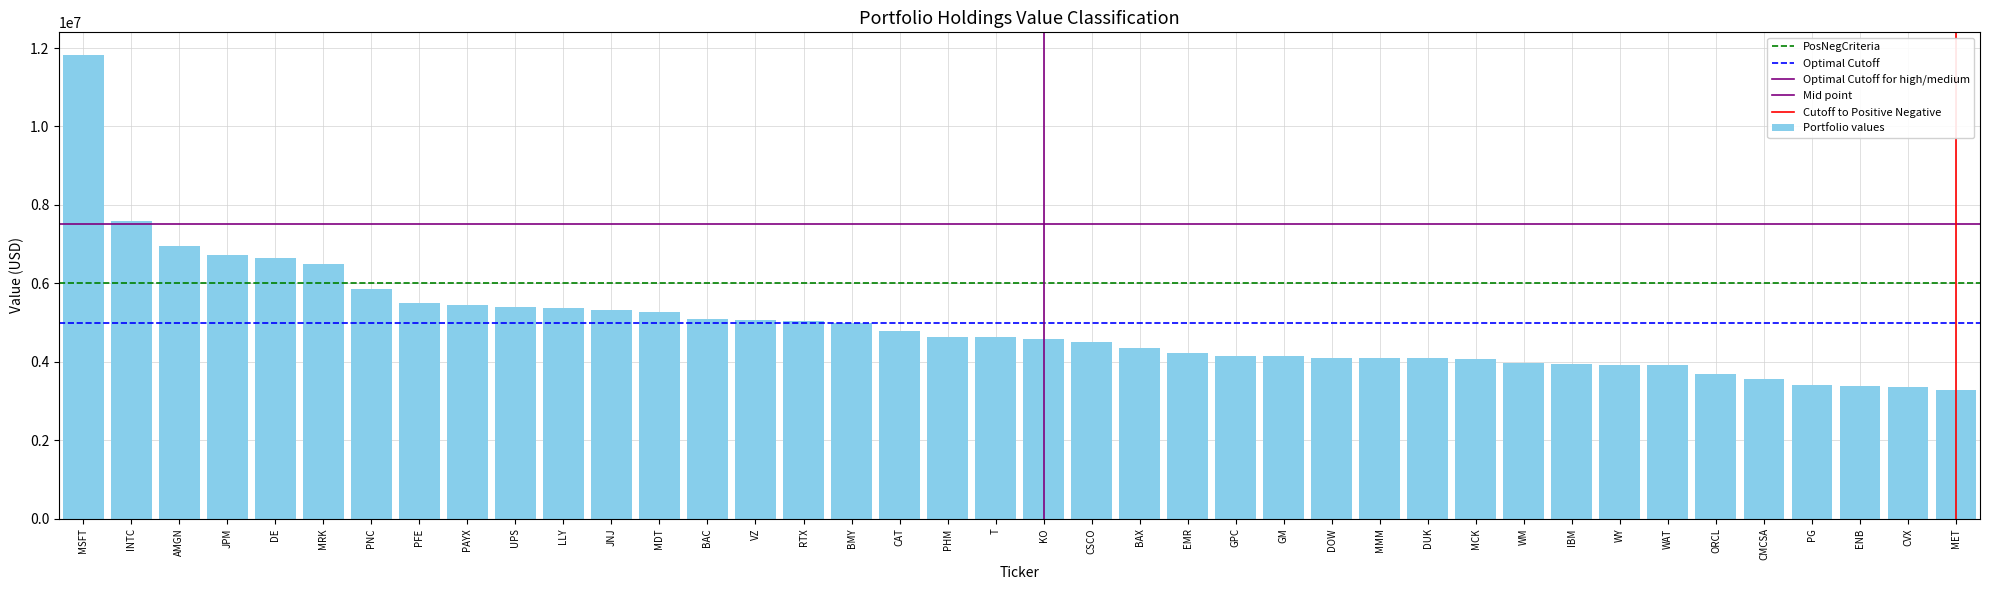

What is the minimum value shown in the chart?

3272000